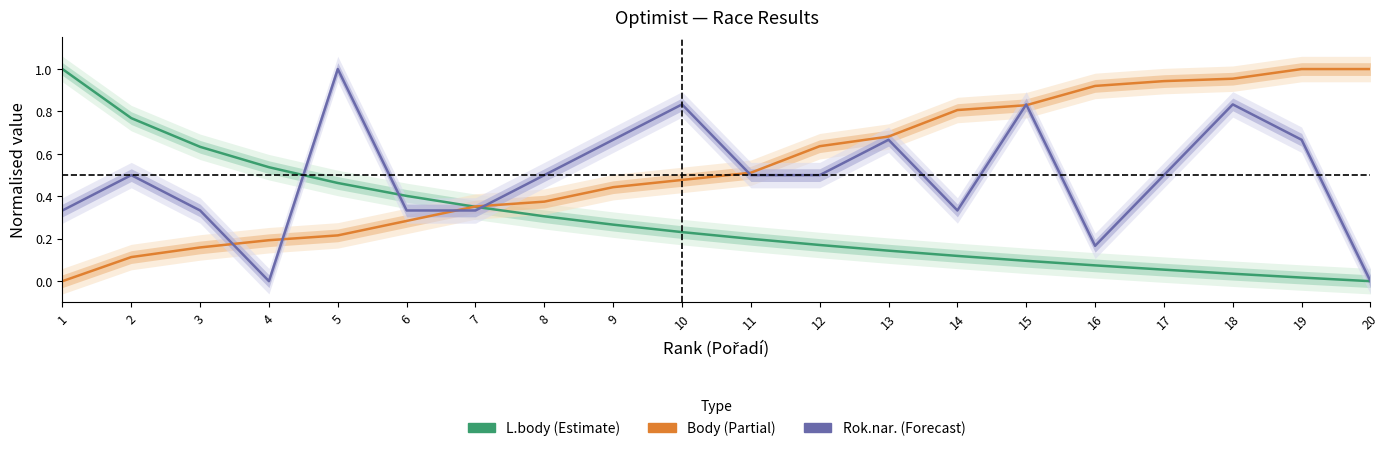

At which category does the chart reach its minimum across all series?

20